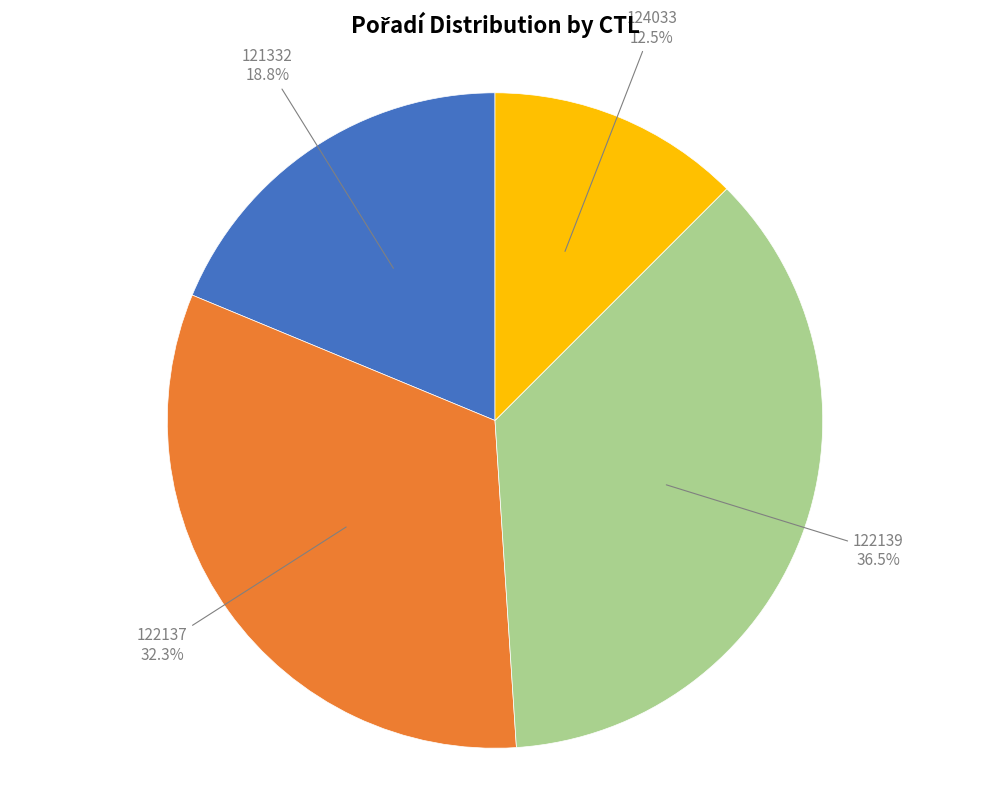

What is the smallest slice in the pie chart?

124033